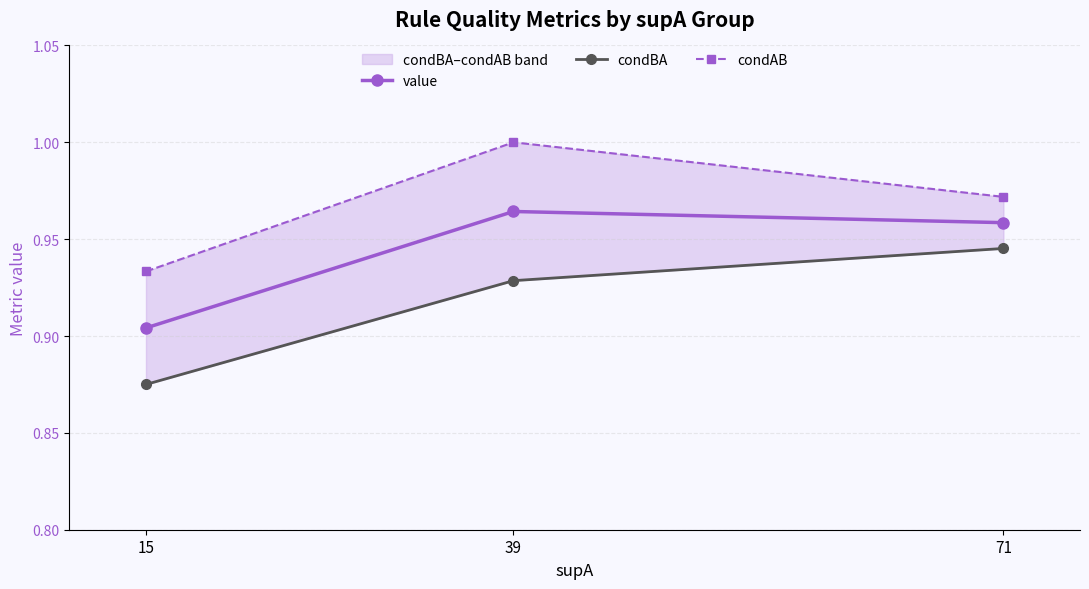

What value does the value series have at 71?

1.0